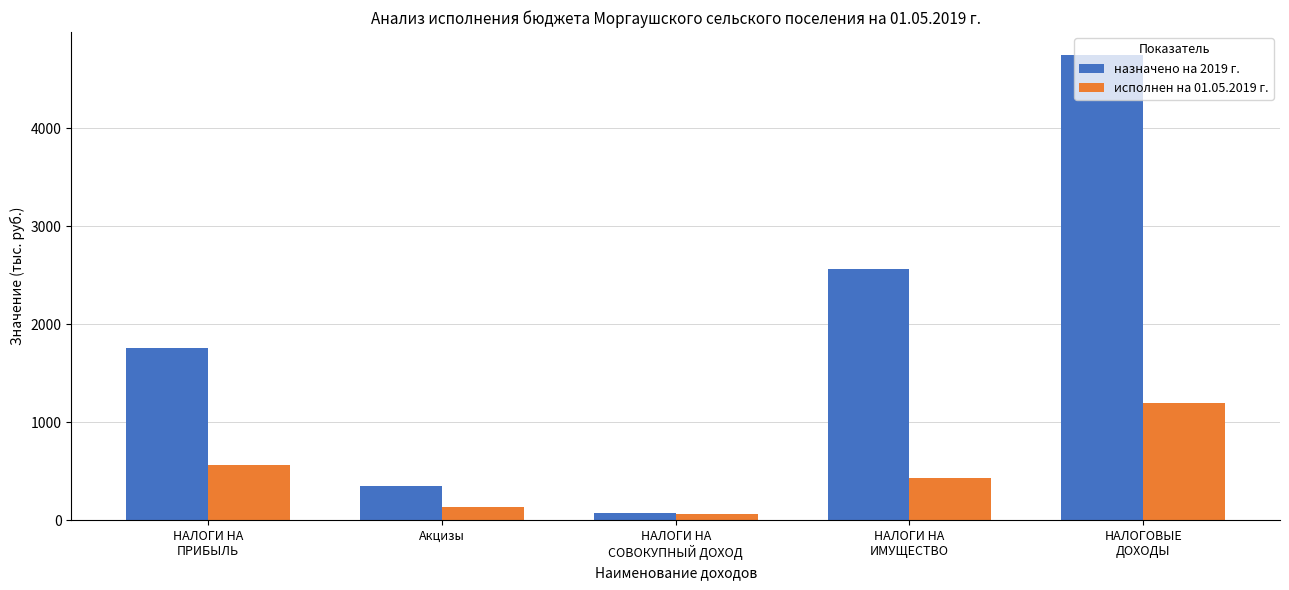

Reading right to left, what are all the values shown in this chart?

назначено на 2019 г.: 4744.3	2560.0	75.0	353.4	1755.8
исполнен на 01.05.2019 г.: 1195.2	429.8	67.3	136.5	561.6